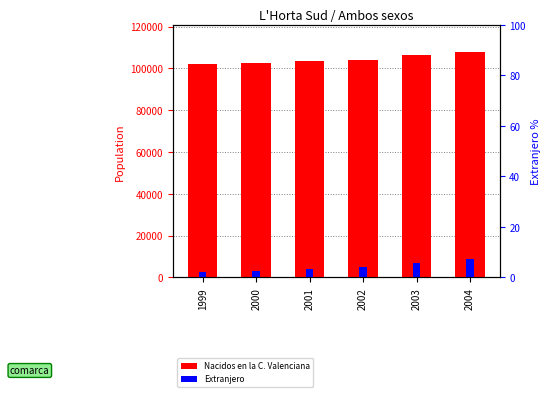

Reading left to right, what are all the values shown in this chart?

Nacidos en la C. Valenciana: 102180	102675	103600	104009	106417	107907
Extranjero: 2777	3042	3820	5058	7048	8918